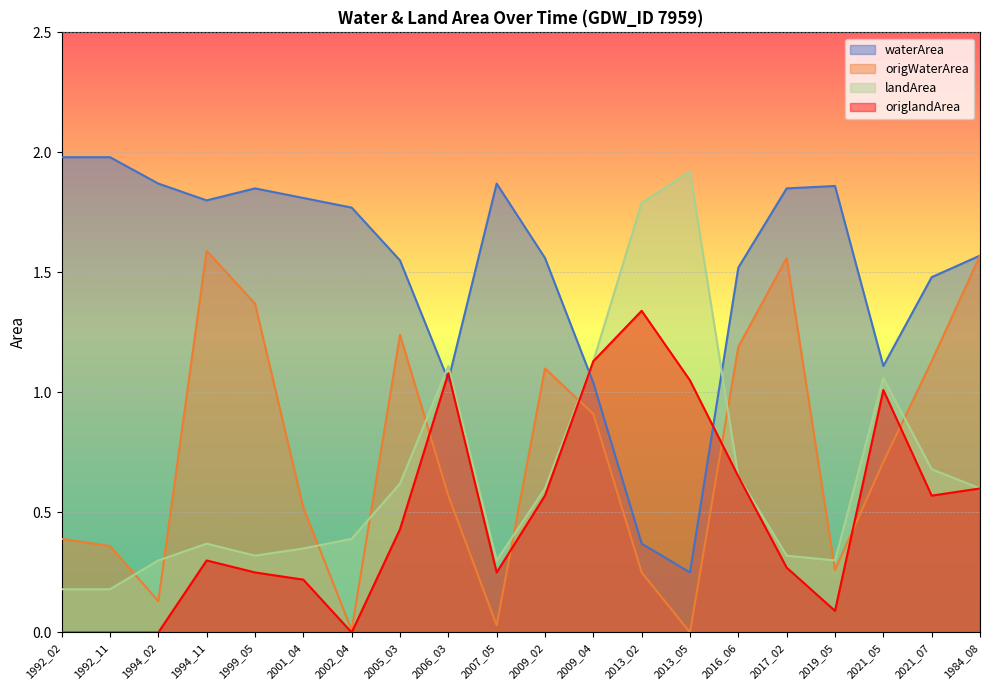

Which series has the largest total across all categories?

waterArea